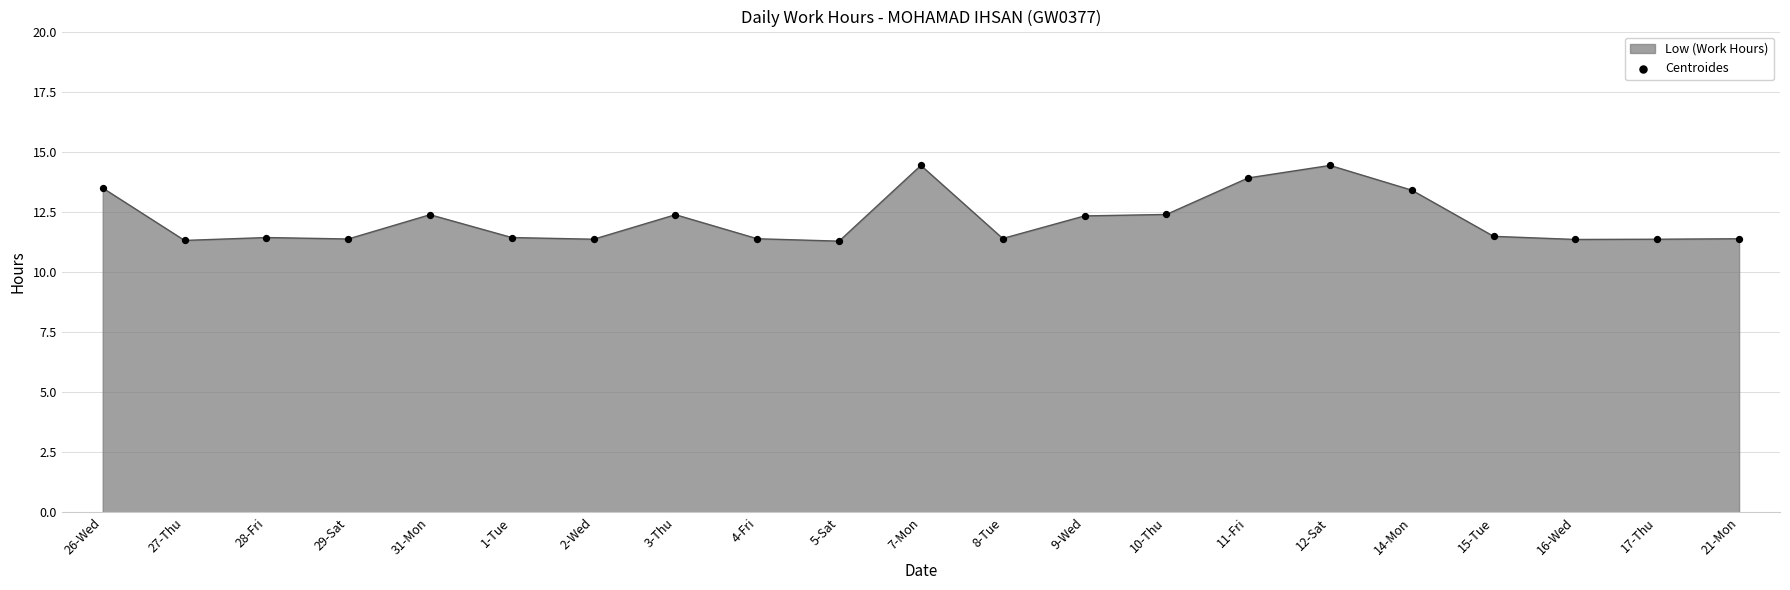

What is the change in value from 14-Mon to 15-Tue?

-1.9